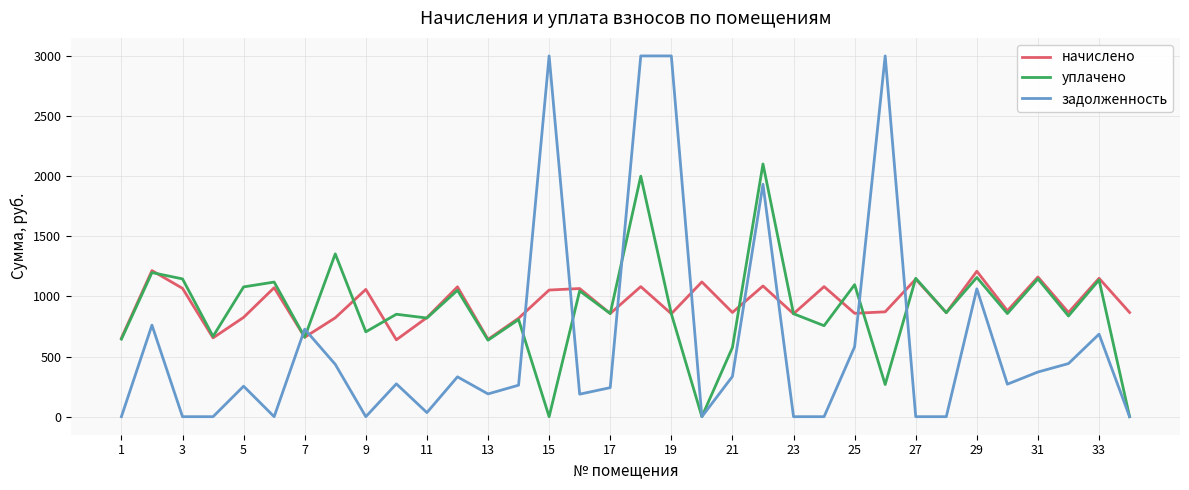

List the series in order of their peak value, highest first.

задолженность, уплачено, начислено